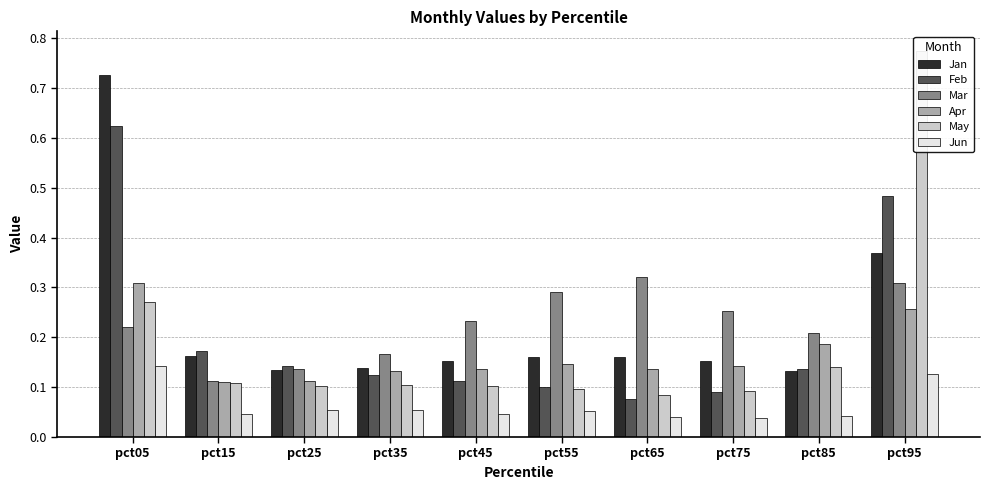

Count the Feb values in the range 0 to 1.

10